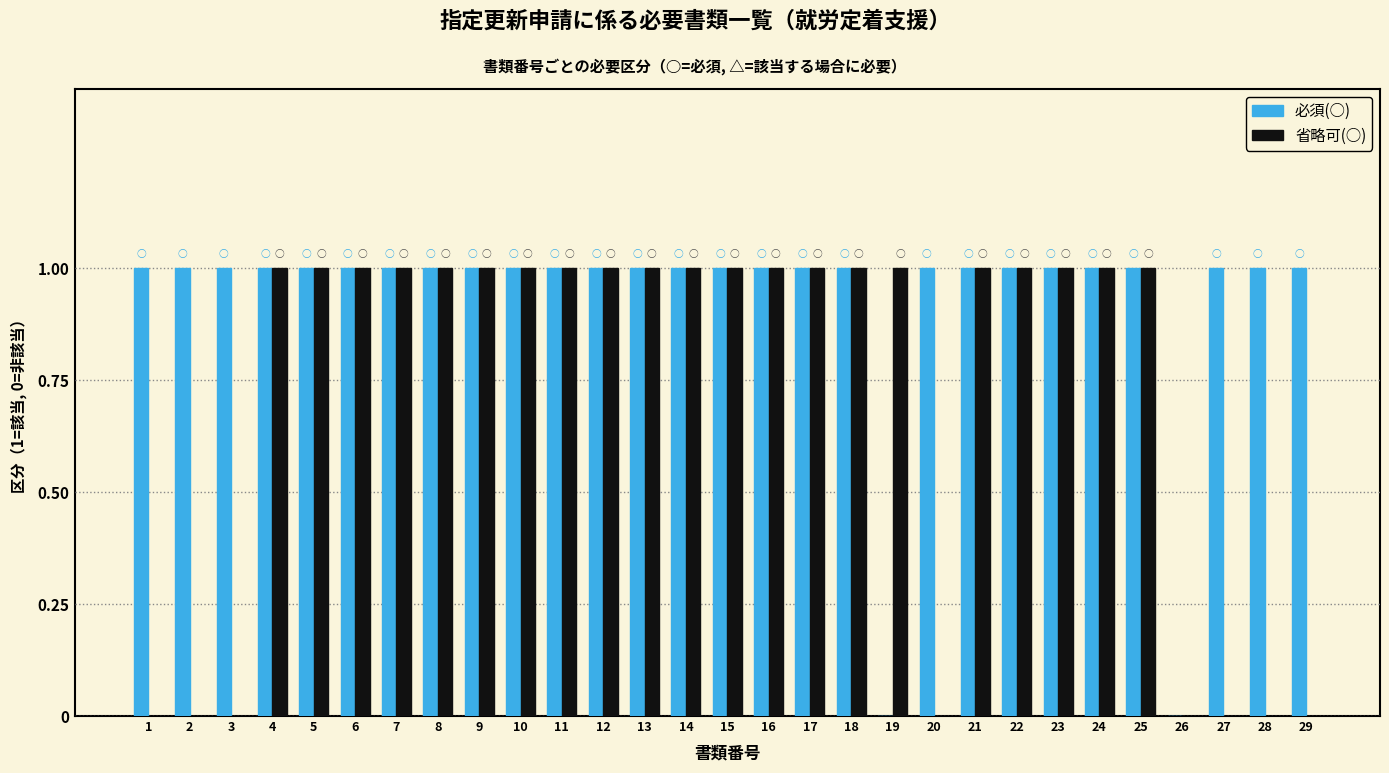

The 省略可(○) series shows 1 at 16. True or false?

True